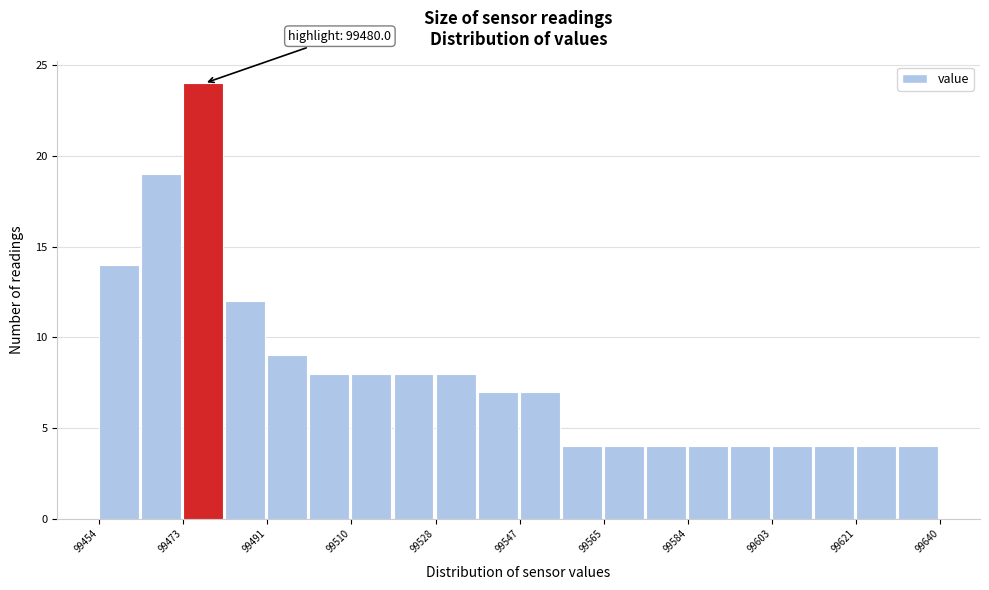

Which range on the x-axis has the tallest bar?

99472 to 99482